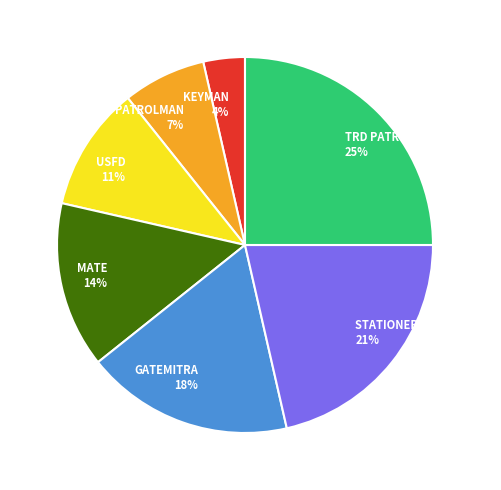

To the nearest percent, what percentage of the pie is USFD?

11%